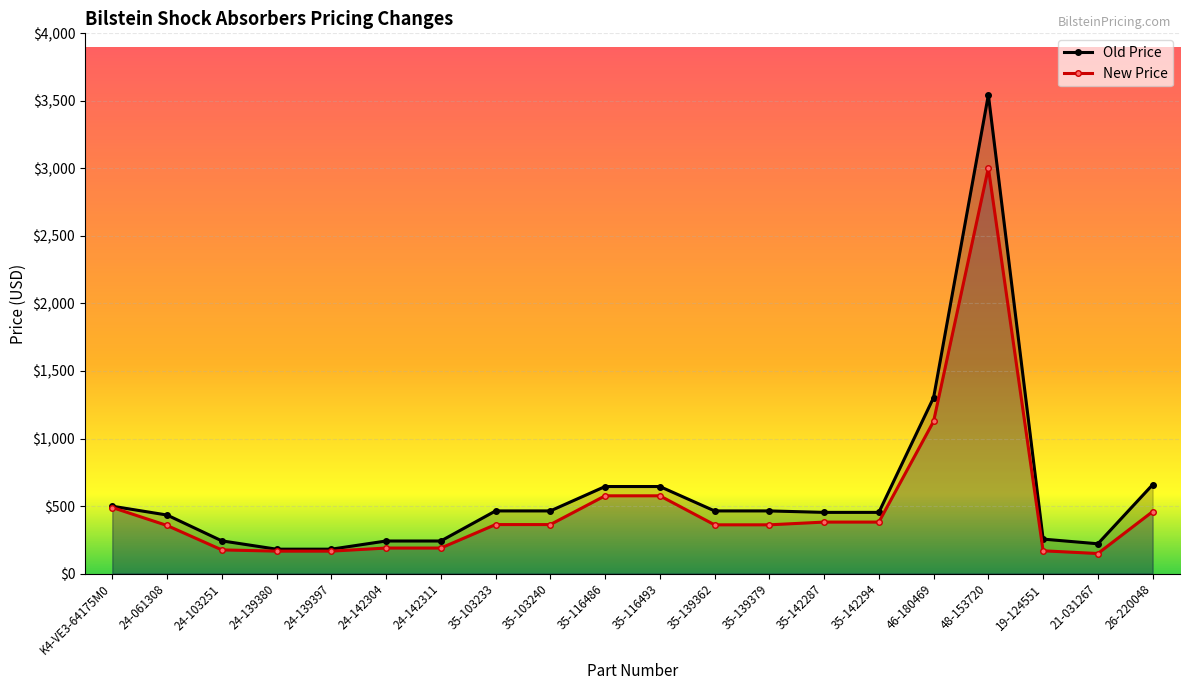

True or false: New Price and Old Price intersect in this chart.

False